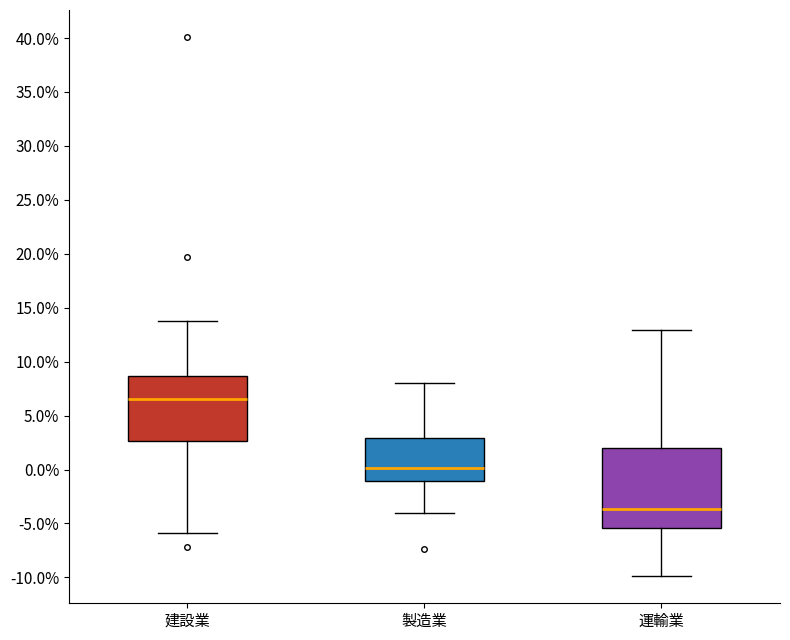

Reading left to right, read every box against the y-axis: the position of its median line, the range the box covers, and the ends of its whiskers. The values are not printed on the chart, so give them approximately, as read against the axis.

建設業: median 6.5, box 2.5 to 8.5, whiskers -6.0 to 14.0
製造業: median 0.0, box -1.0 to 3.0, whiskers -4.0 to 8.0
運輸業: median -3.5, box -5.5 to 2.0, whiskers -10.0 to 13.0